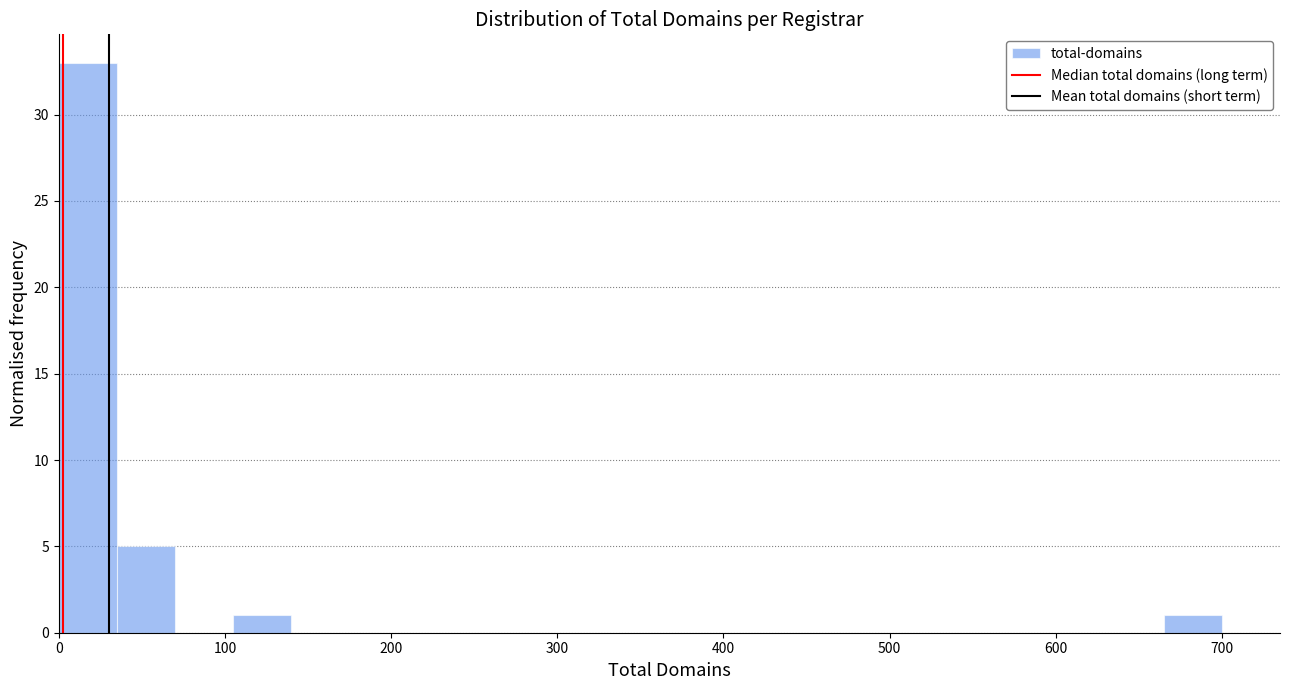

Read against the x-axis, roughly where is the centre of the tallest bar?

20